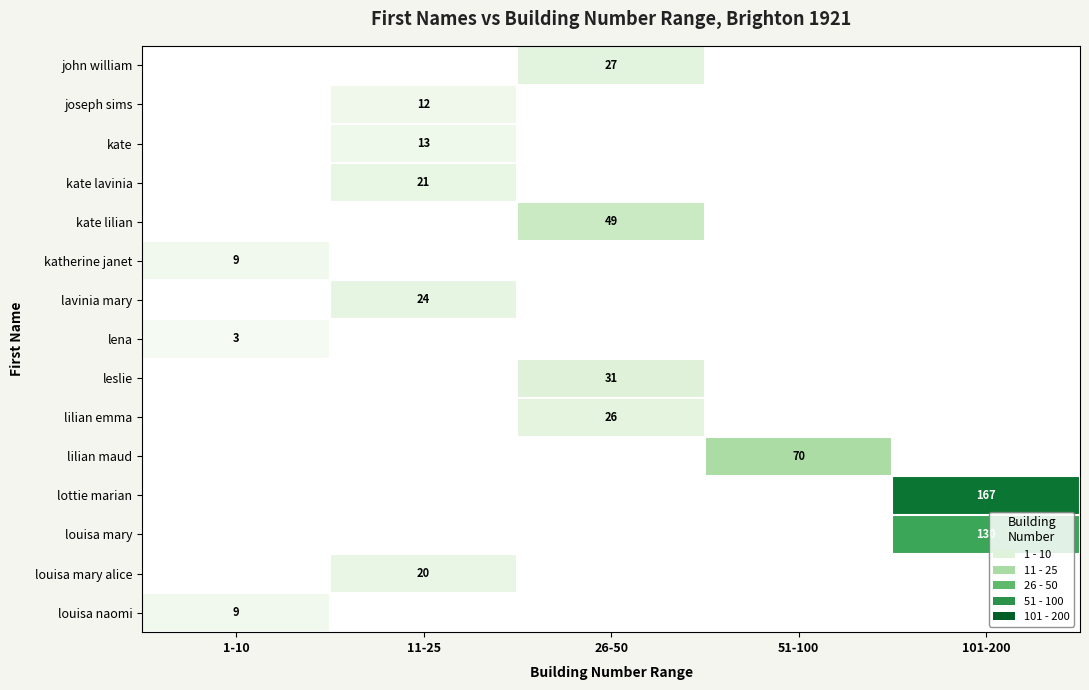

At which category is the sum across all series the highest?

101-200